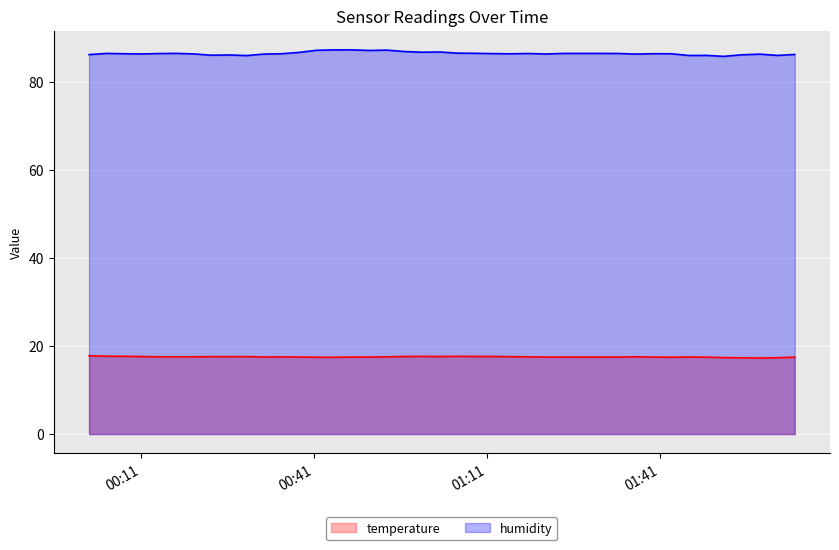

What is the lowest value of the humidity series?

85.9